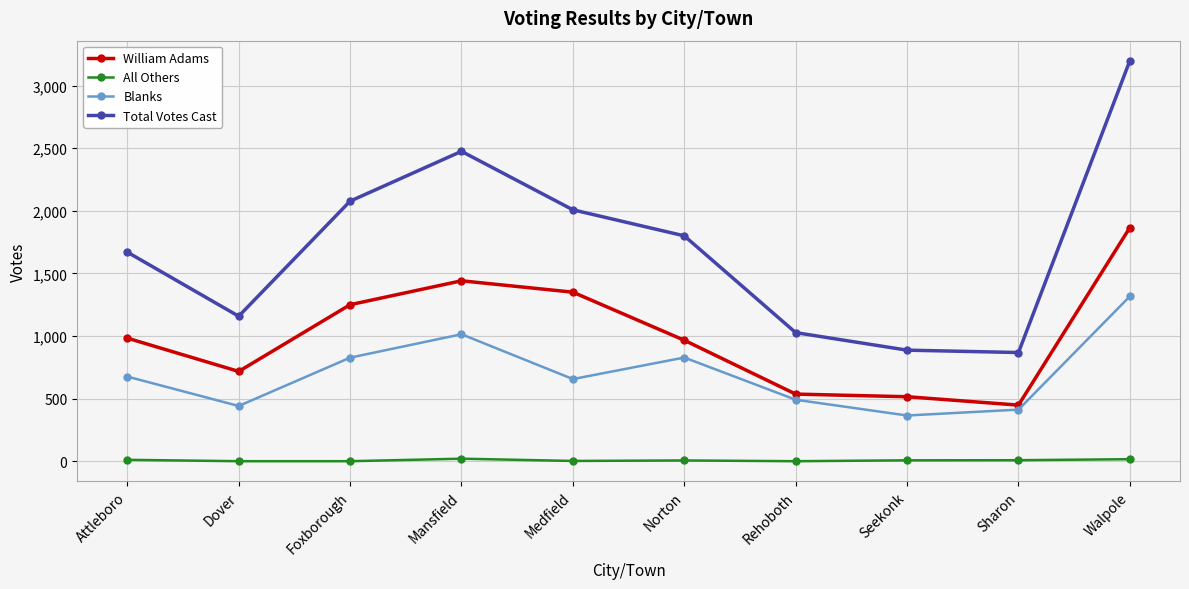

True or false: Total Votes Cast and William Adams cross at least once.

False